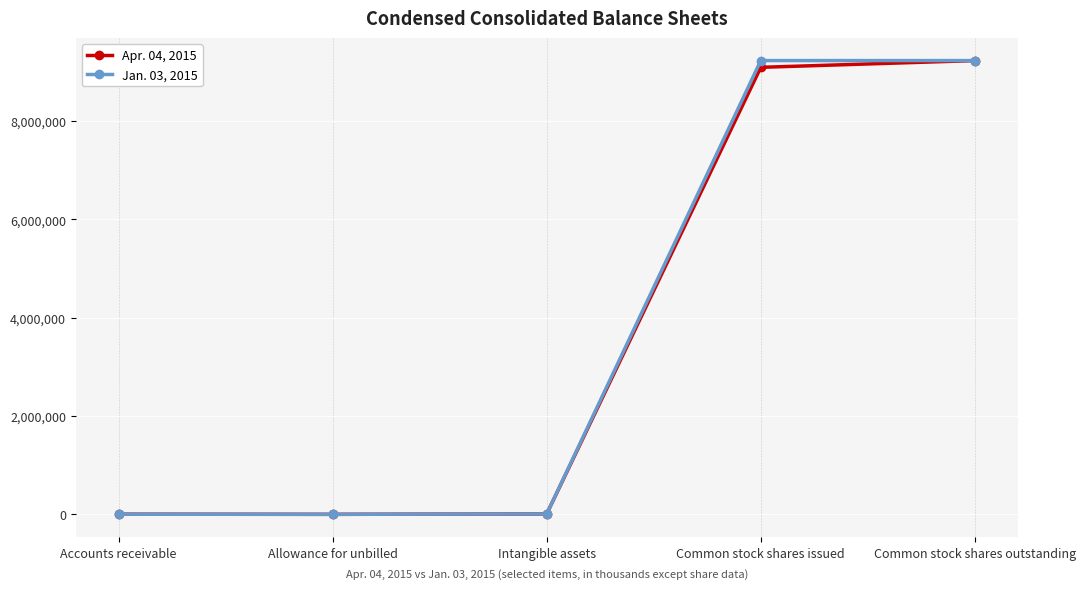

What value does the Apr. 04, 2015 series have at Accounts receivable, to the nearest 50?

5200